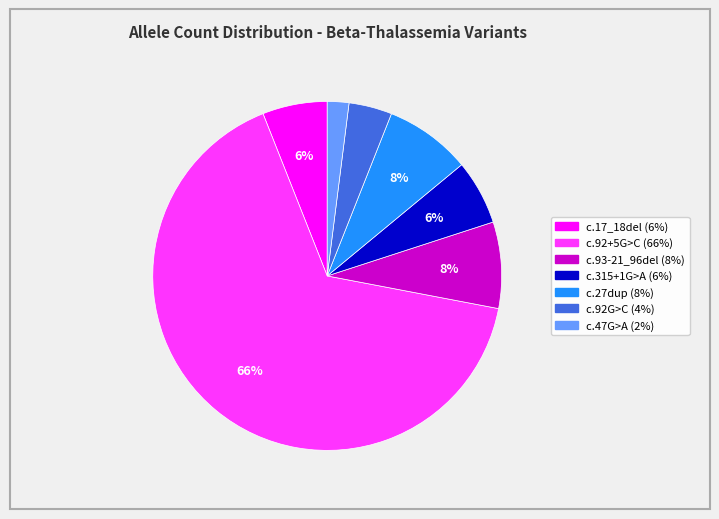

To the nearest percent, what is the difference between the largest and smallest slice percentages?

64%